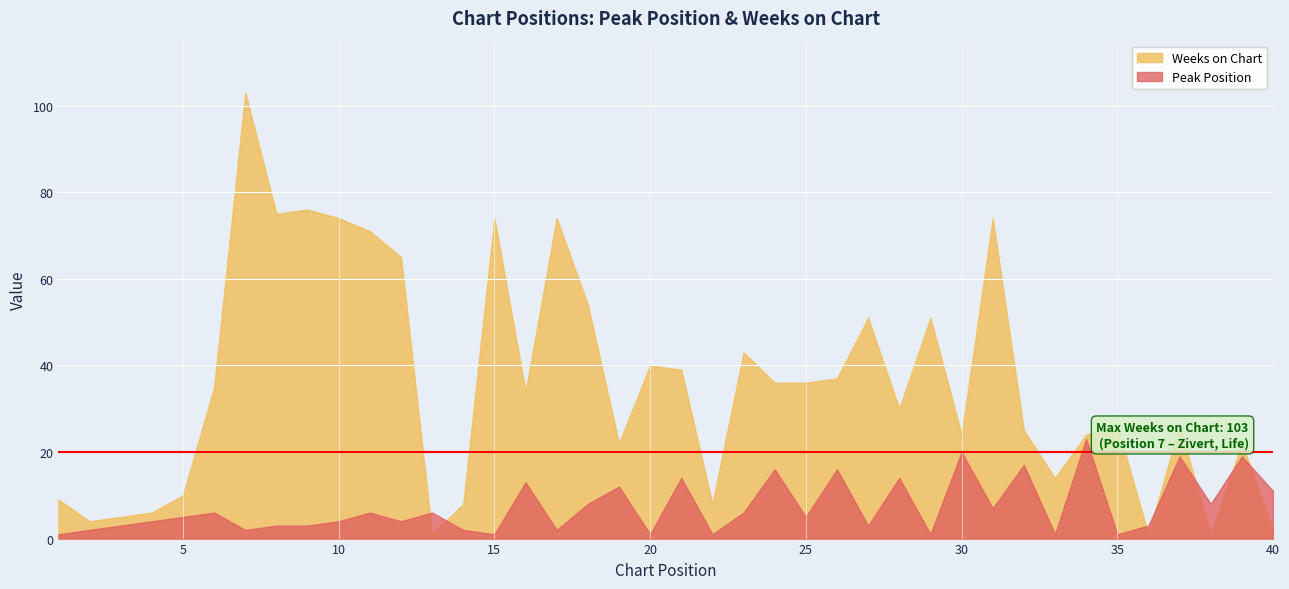

List the series in order of their overall mean, lowest first.

Peak Position, Weeks on Chart